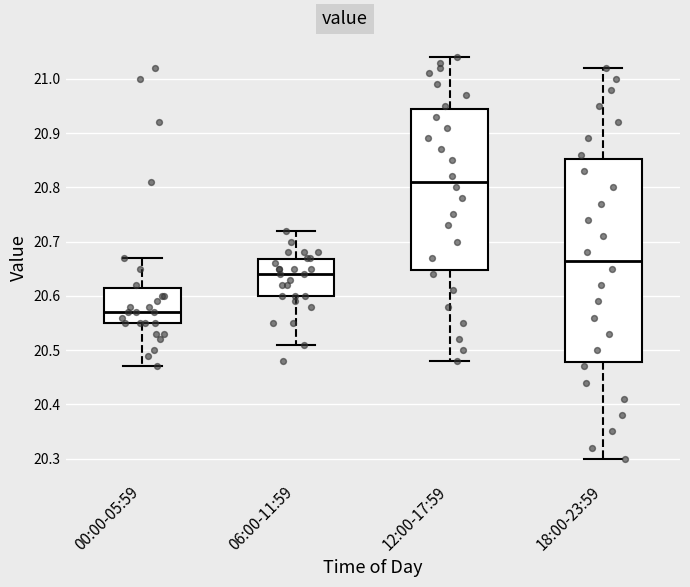

Comparing the boxes themselves (not the whiskers), which one is the tallest?

18:00-23:59